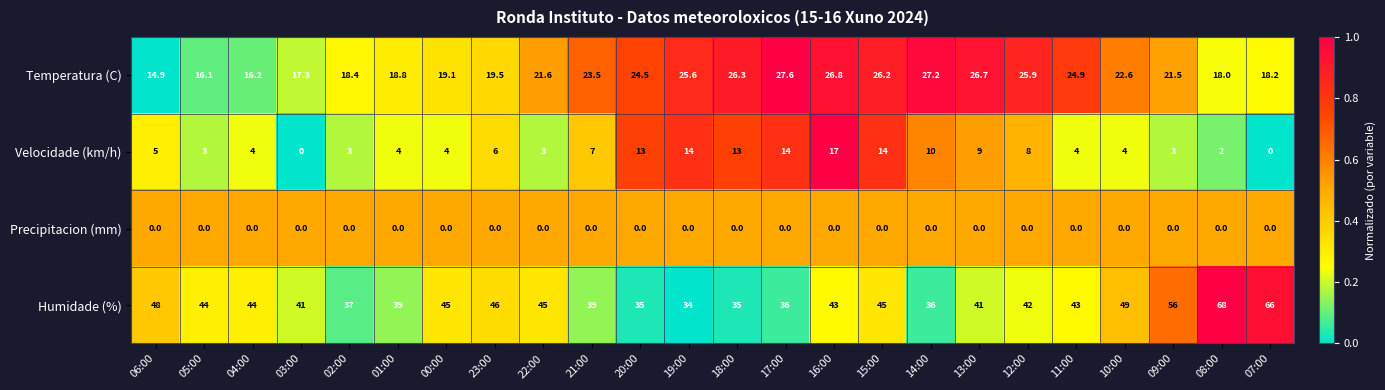

Where does the Temperatura (C) series first go above 22?

21:00